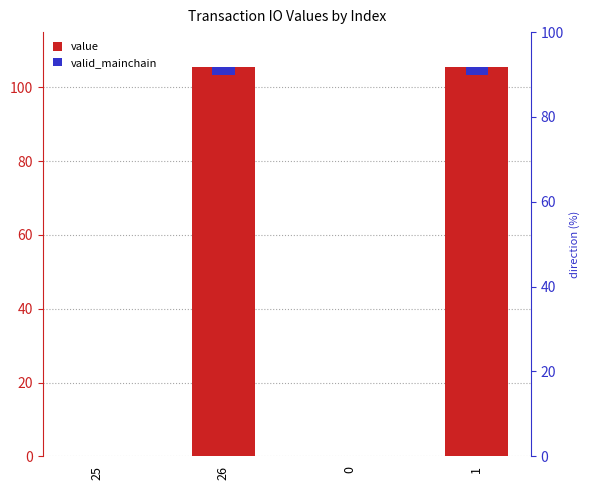

Is it true that the value at 26 is 52.6?

False